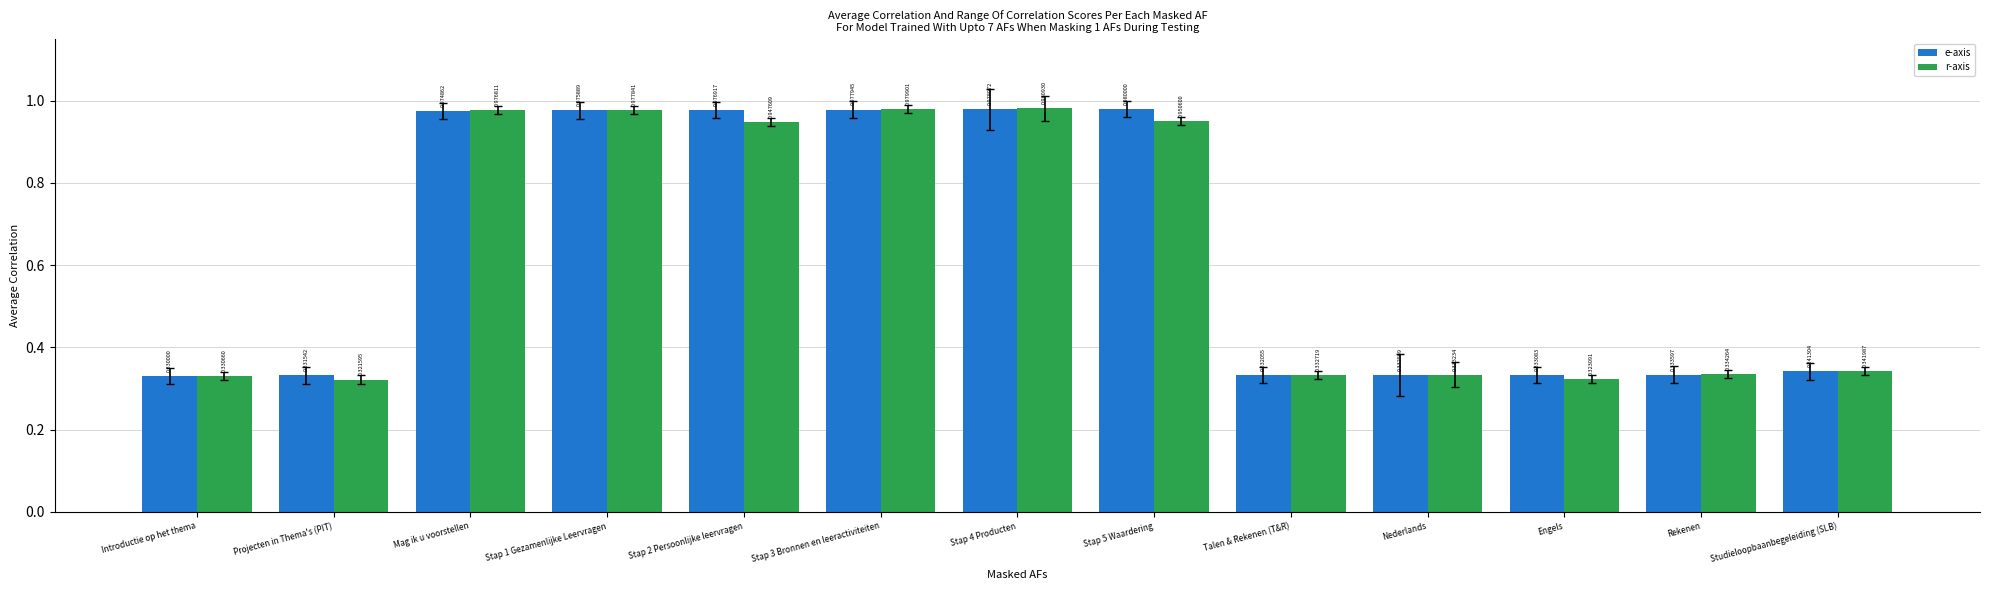

What is the label of the 10th bar from the right?

Stap 1 Gezamenlijke Leervragen